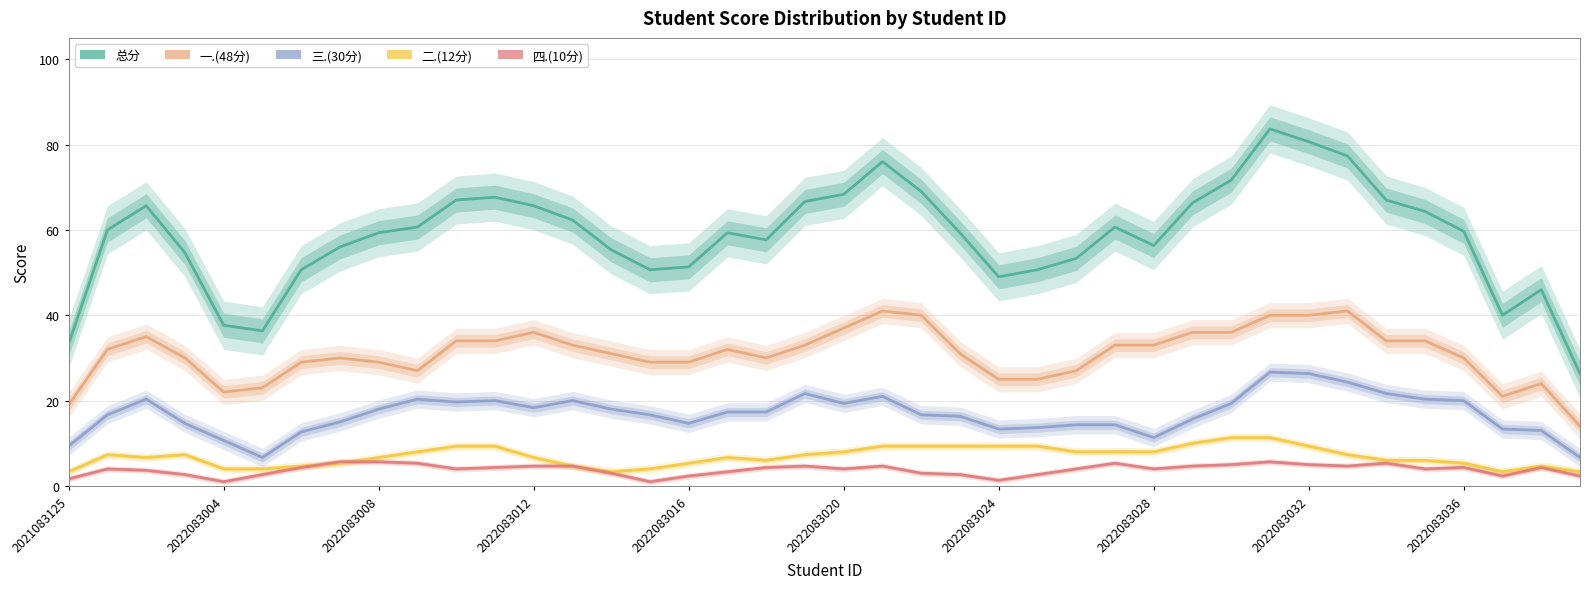

Read the 一.(48分) value at 26.

27.0